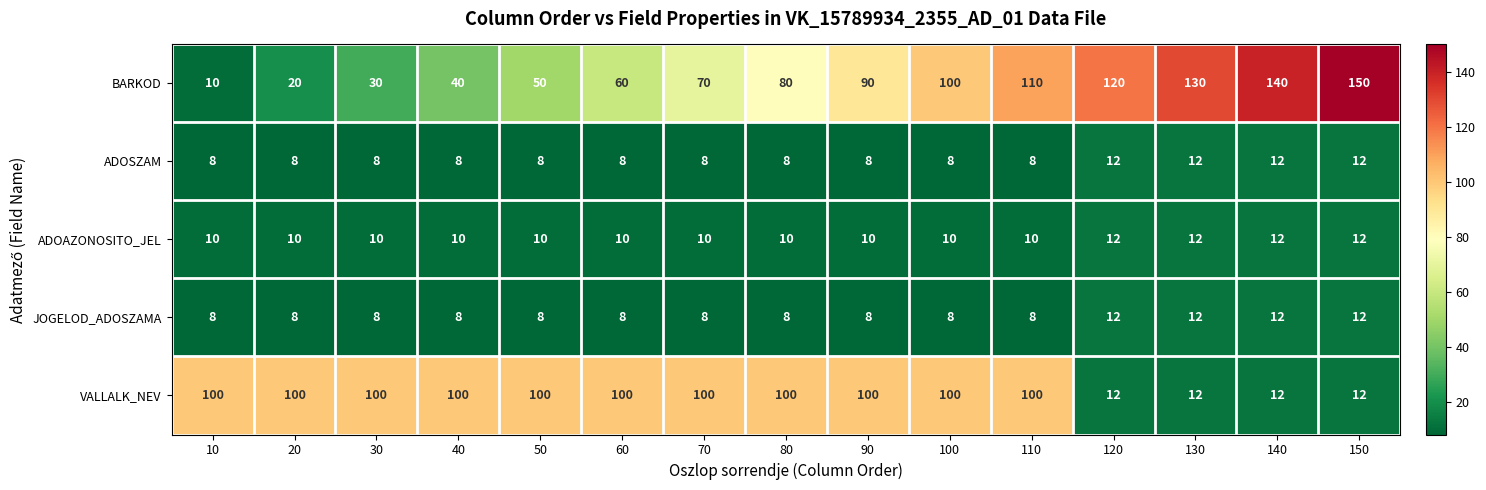

True or false: JOGELOD_ADOSZAMA has a value of 6 at 110.

False